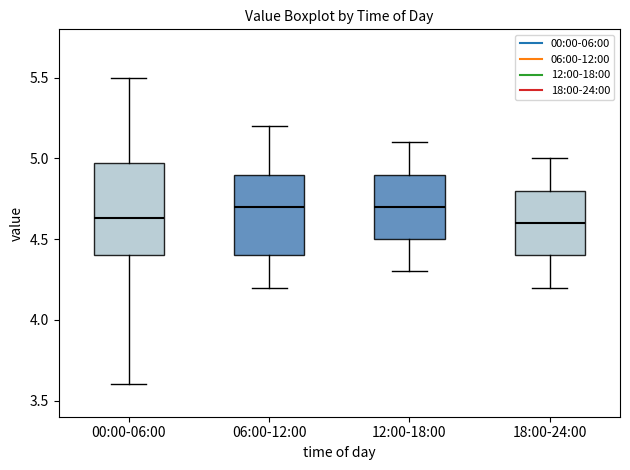

Where does the upper whisker of the box for 18:00-24:00 end on the y-axis? The values are not printed on the chart, so give them approximately, as read against the axis.

5.00